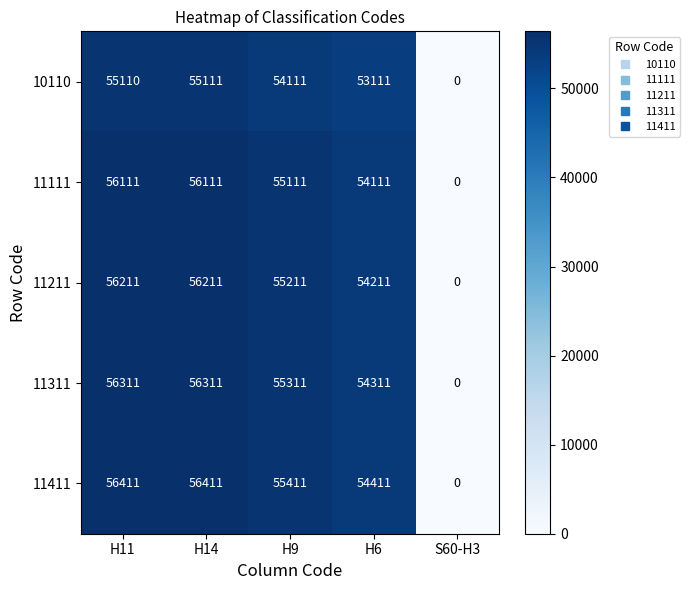

At which label does 11211 first exceed 55211?

H11